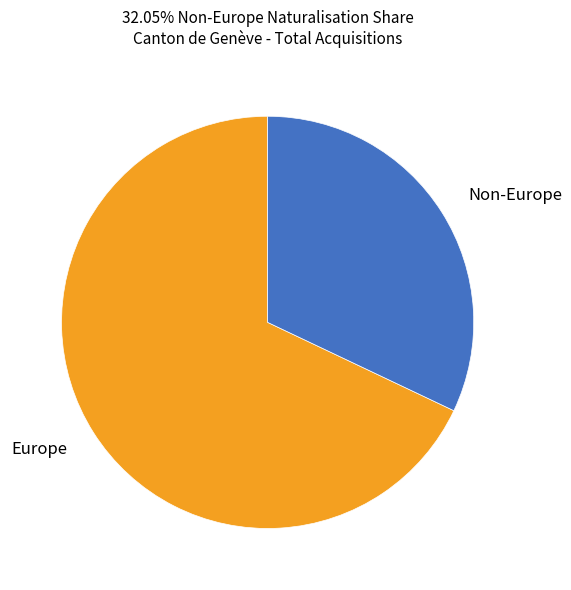

How many slices are in this pie chart?

2